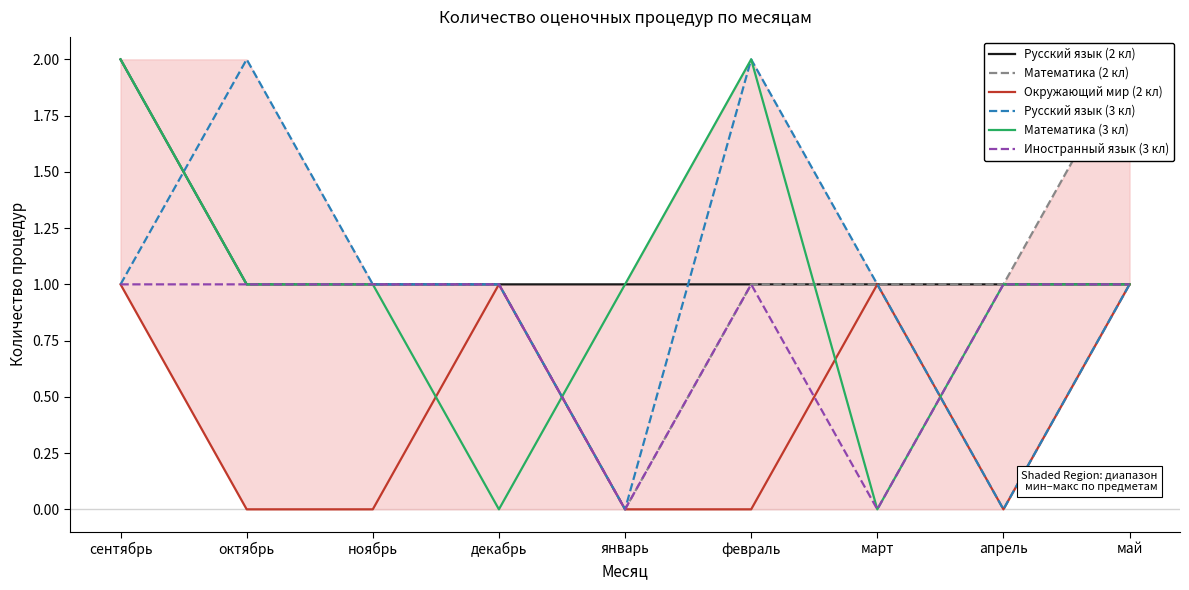

Count the Иностранный язык (3 кл) values in the range 1 to 2.

7